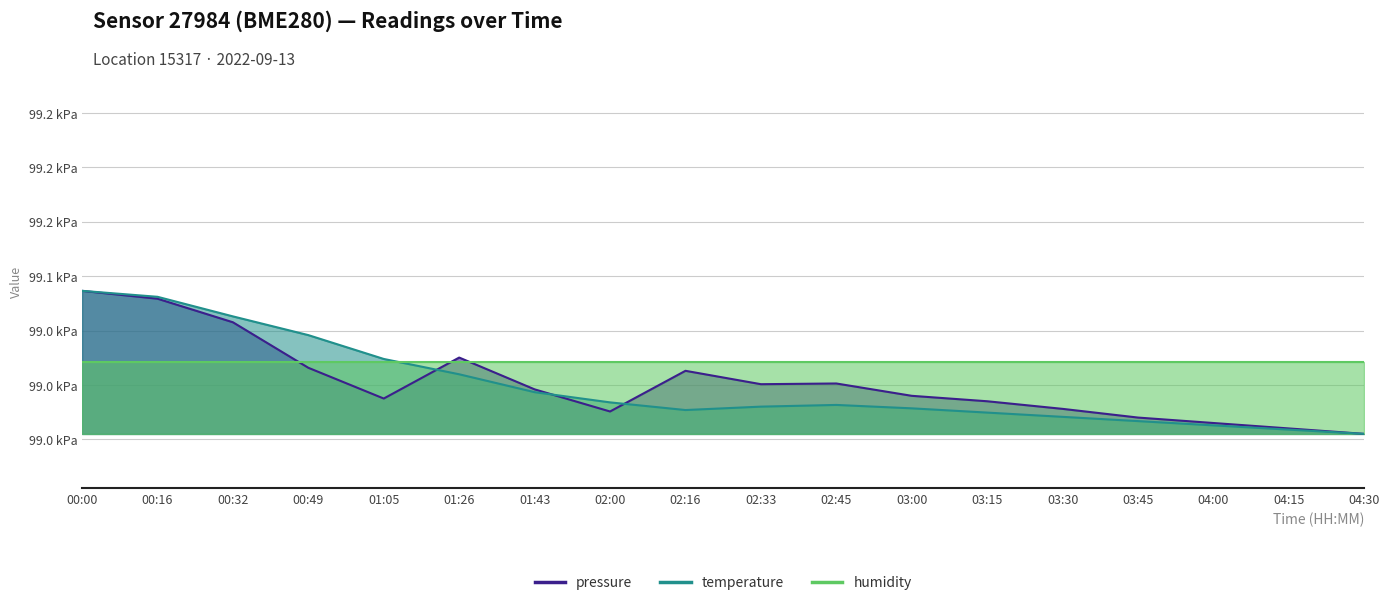

True or false: temperature has a value of 98962.8 at 04:00.

True